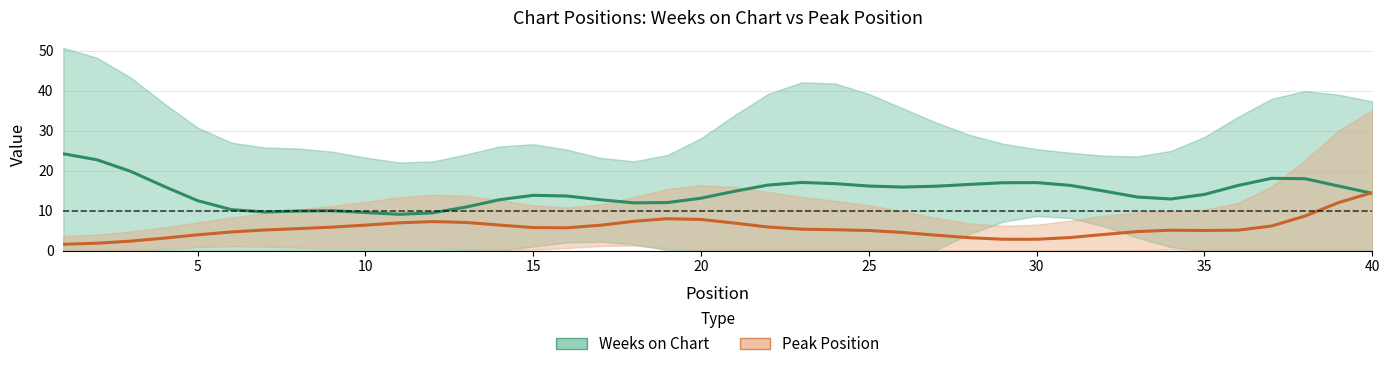

What is the difference between the second highest and minimum values in the Peak Position series?

10.4